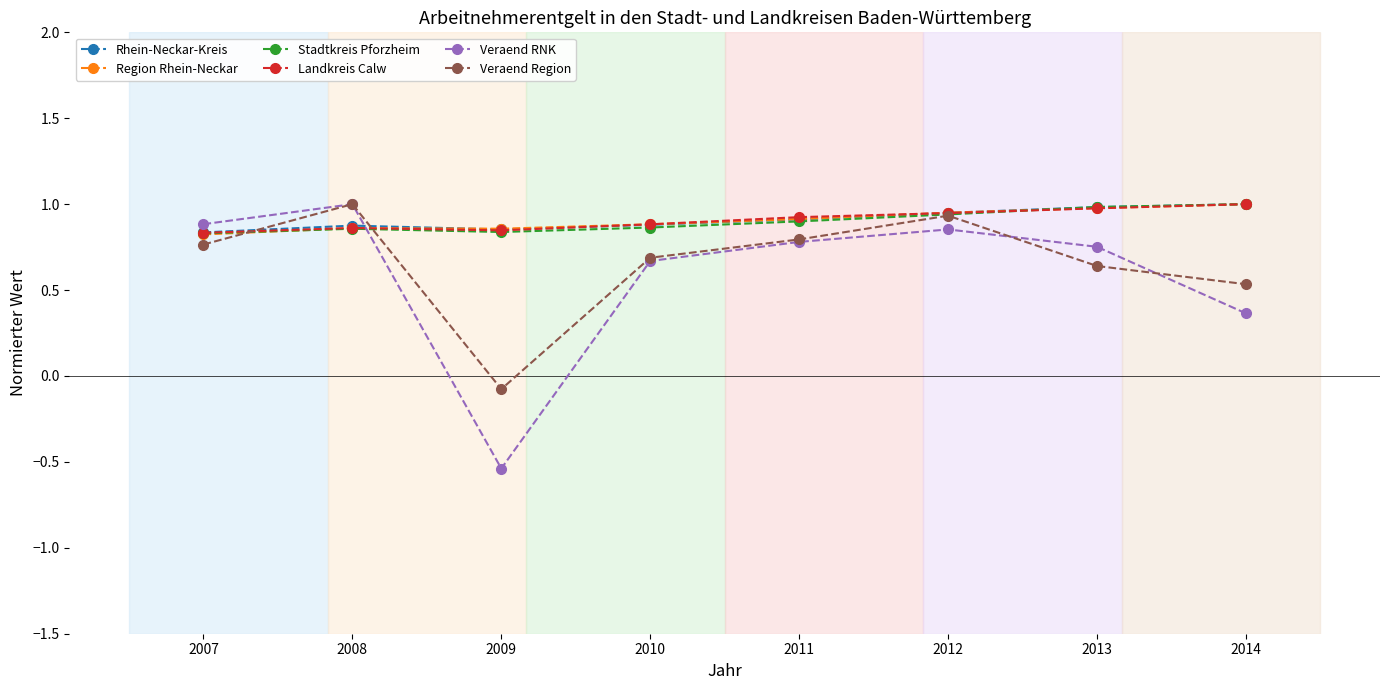

Is the value of Veraend RNK at 2009 greater than the value of Landkreis Calw at 2012?

No